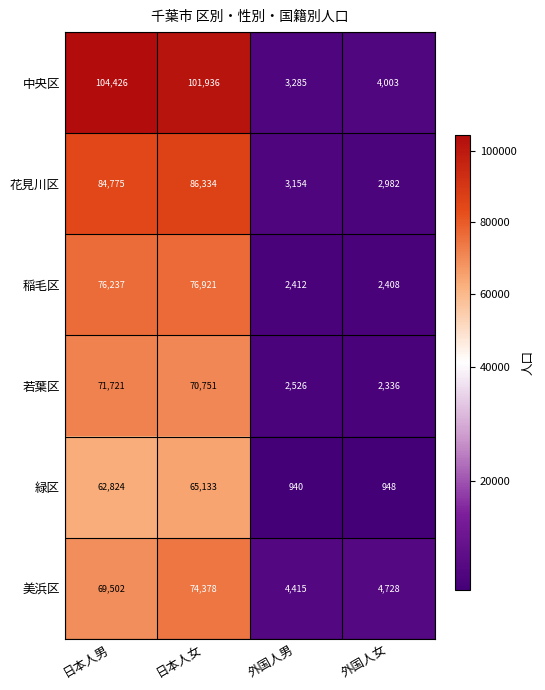

Which label corresponds to the largest value in the chart?

日本人男